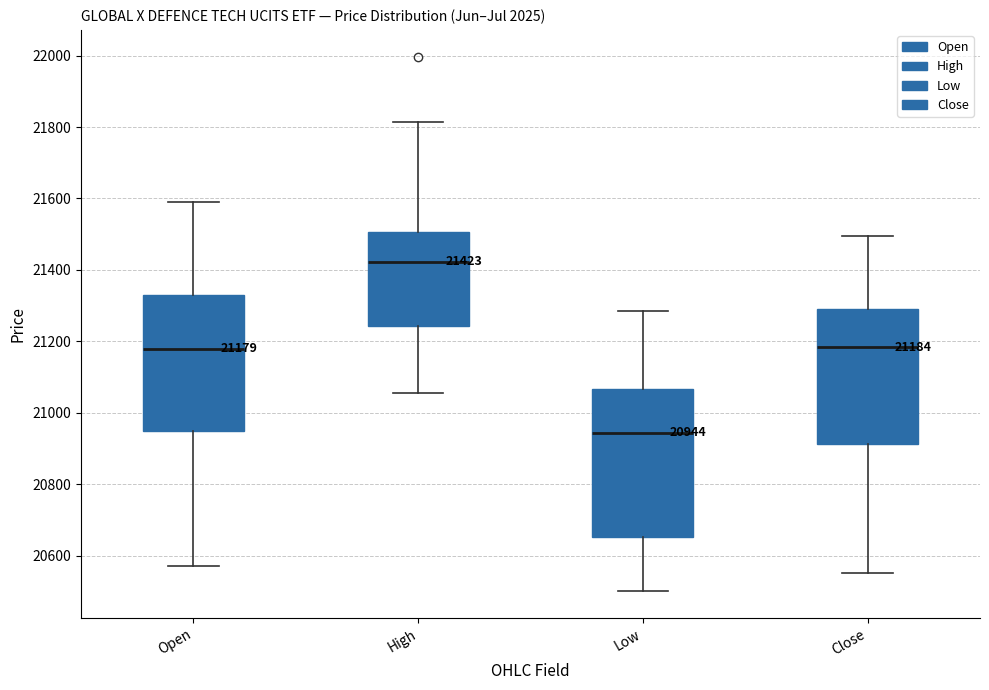

Which box has the lowest median line?

Low